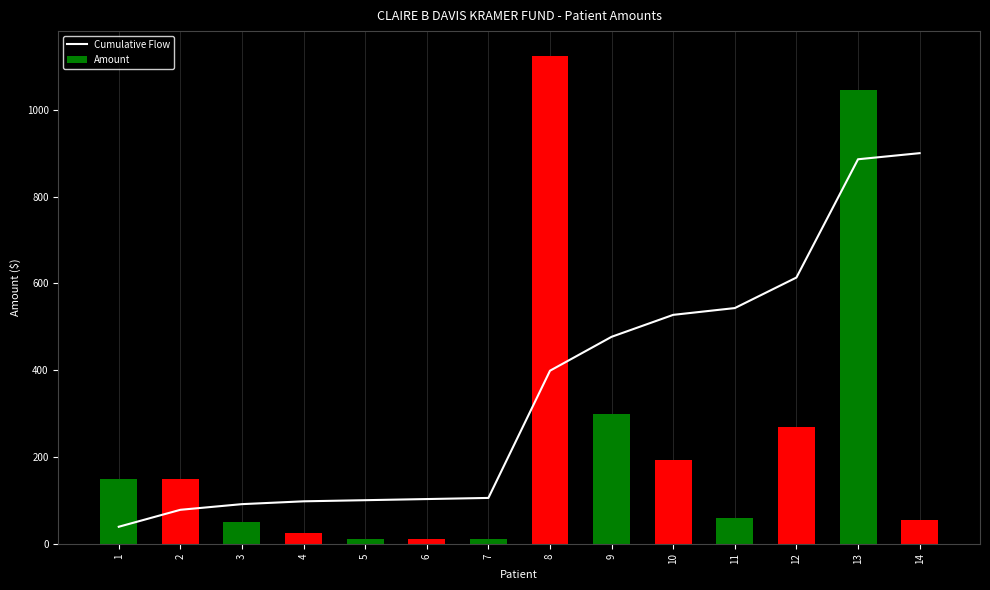

At which category is the sum across all series the highest?

13